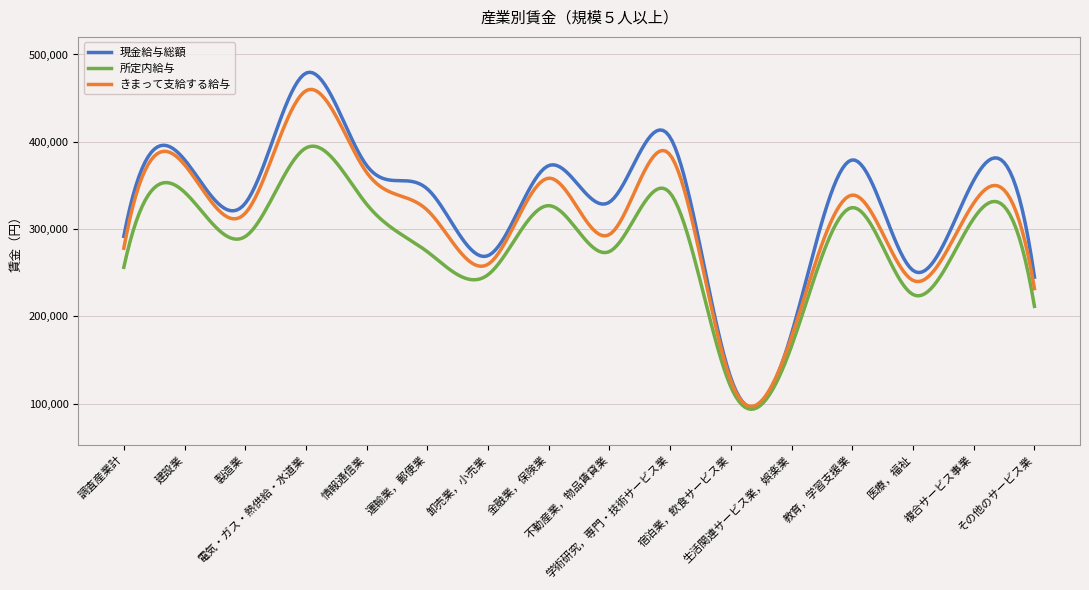

What is the approximate value of 所定内給与 at 複合サービス事業?

312080